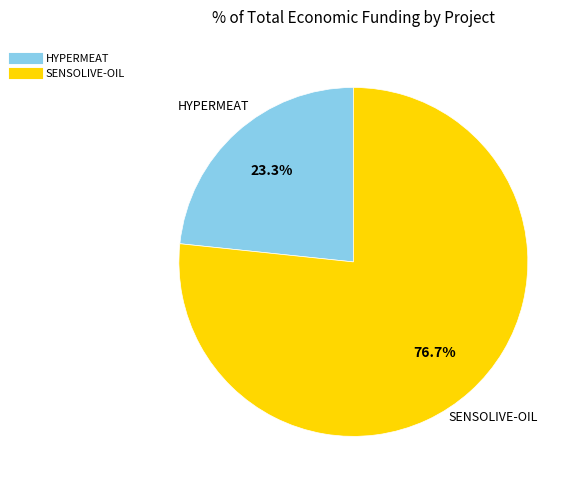

To the nearest percent, what portion does SENSOLIVE-OIL represent?

77%